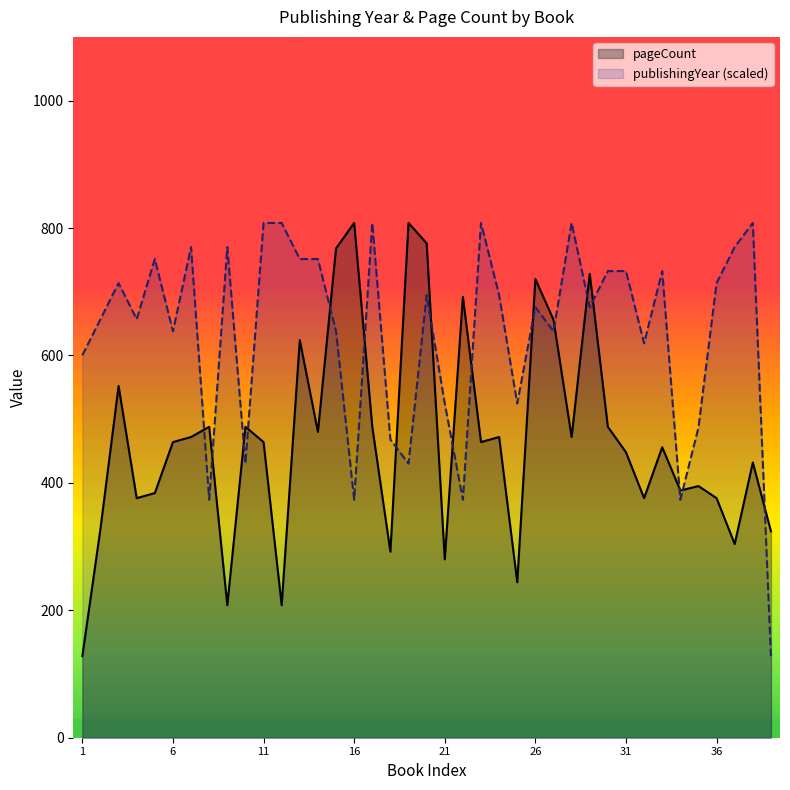

Which series ends up on top after the final intersection of pageCount and publishingYear?

pageCount